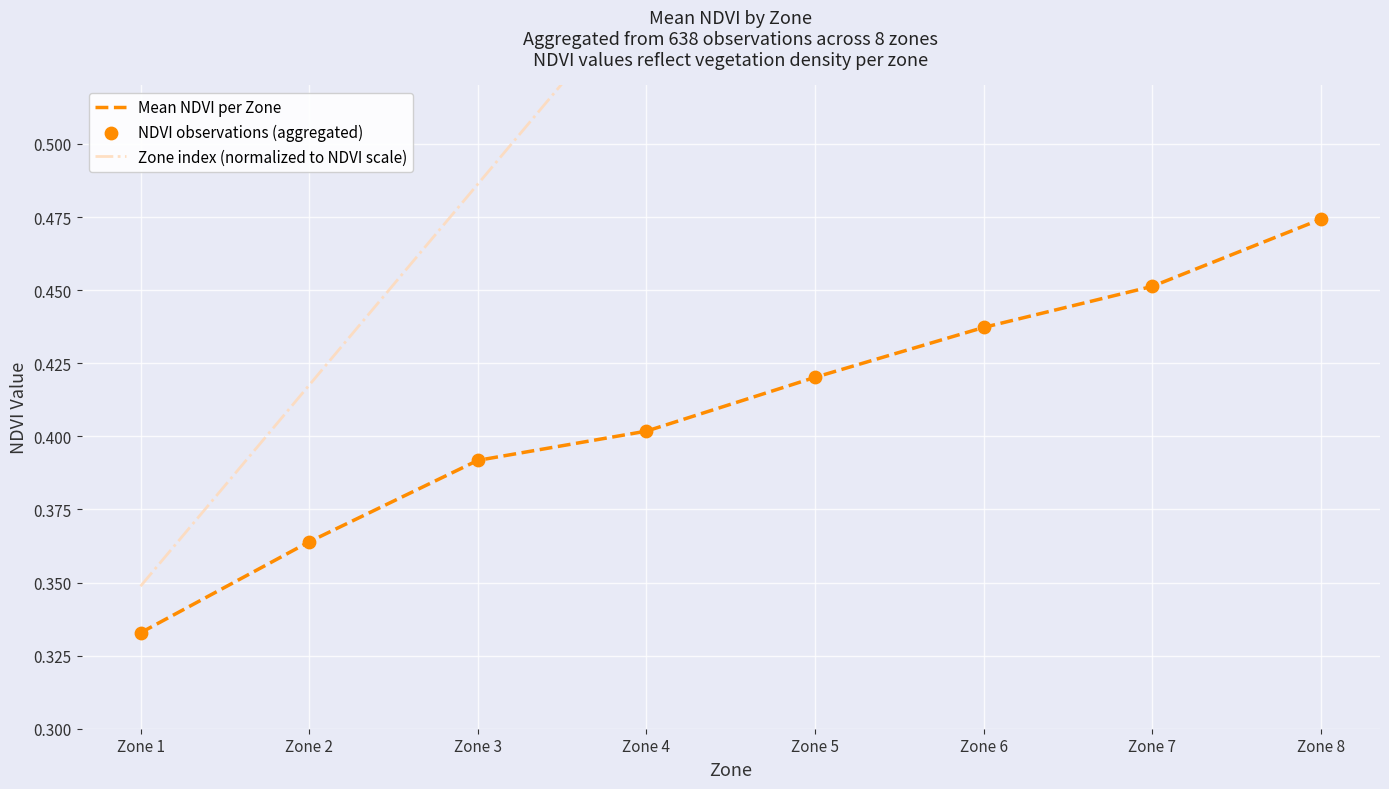

What is the total value across all series at Zone 2?

1.1